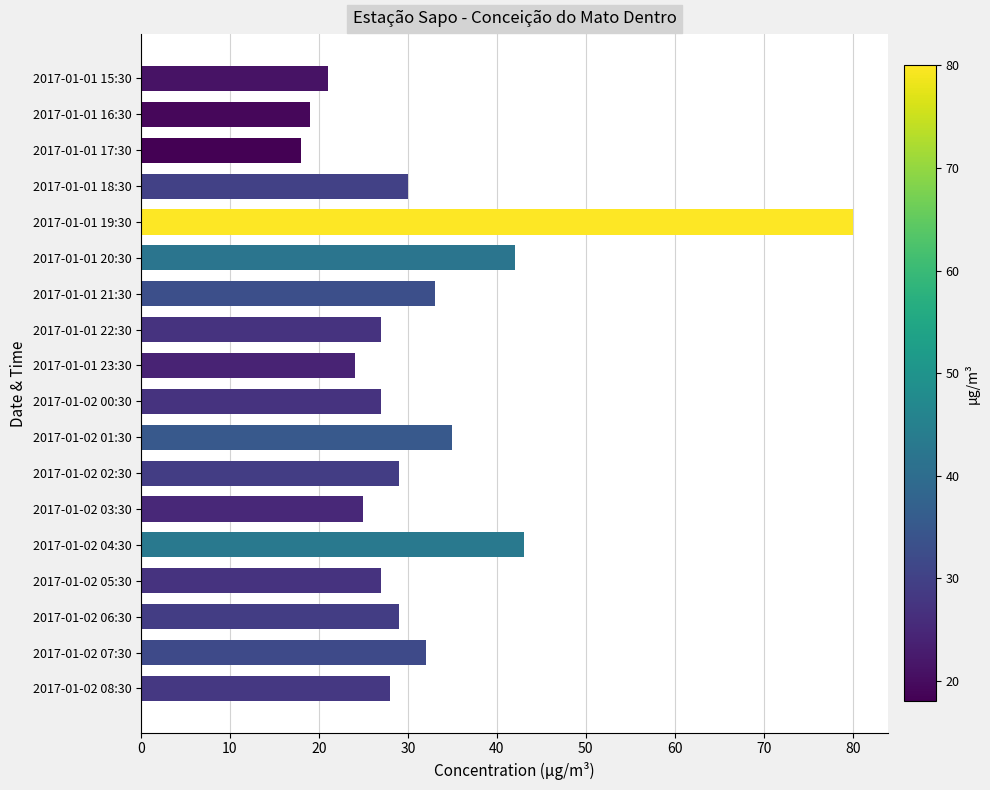

What is the change in value from 2017-01-01 21:30 to 2017-01-02 08:30?

-5